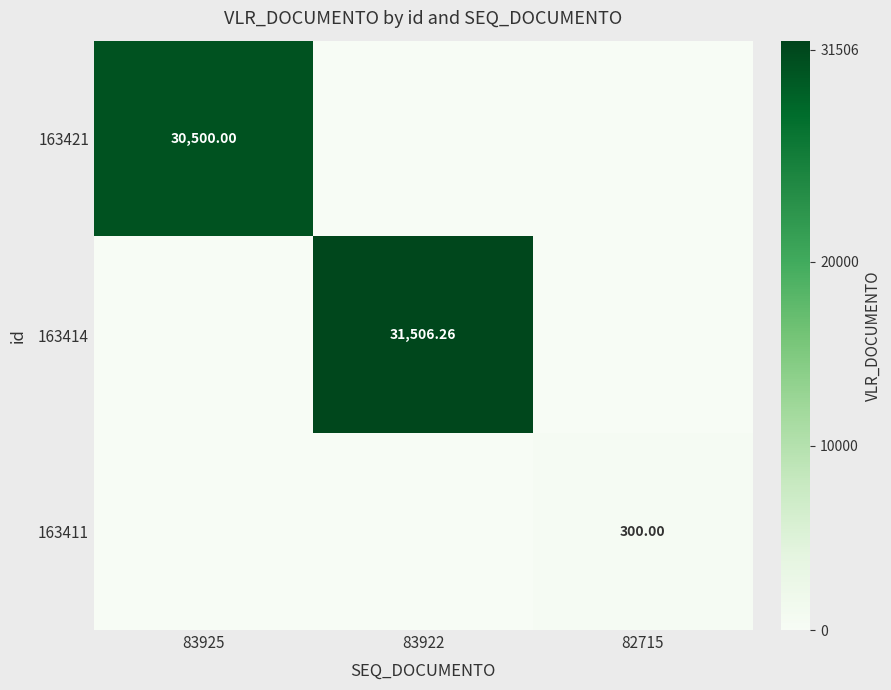

Is the value of 163414 at 83922 greater than the value of 163411 at 82715?

Yes